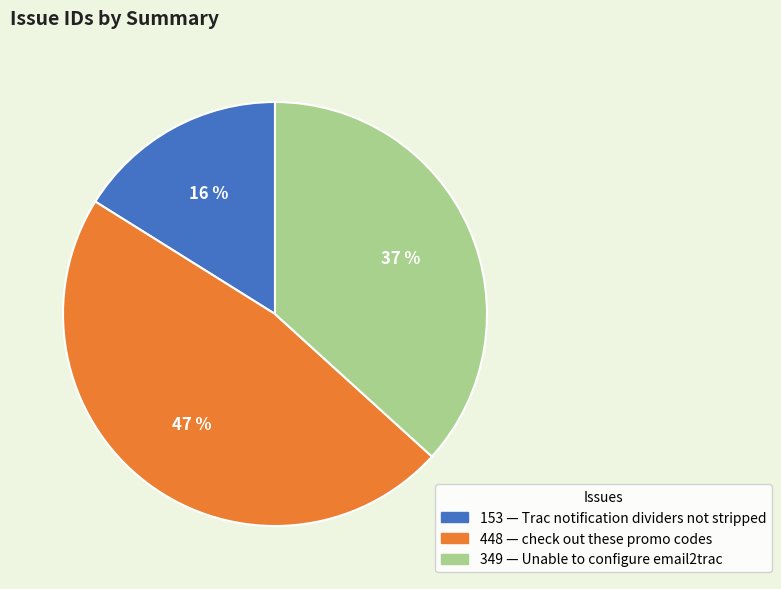

To the nearest percent, what is the difference between the largest and smallest slice percentages?

31%